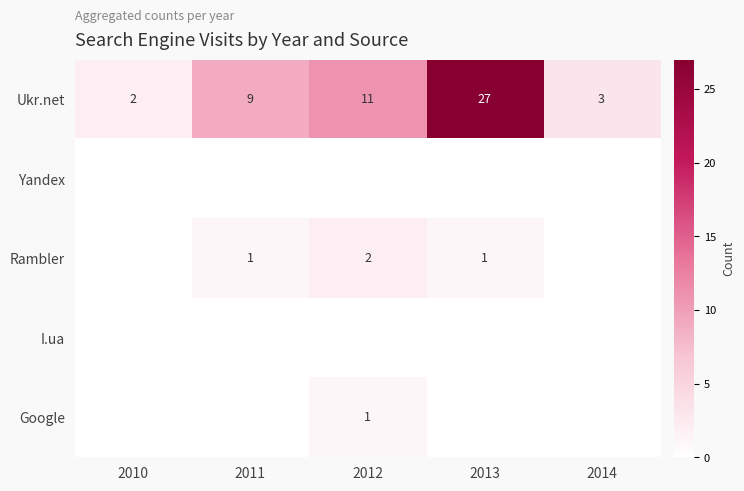

Rank the categories by Ukr.net value from highest to lowest.

2013, 2012, 2011, 2014, 2010